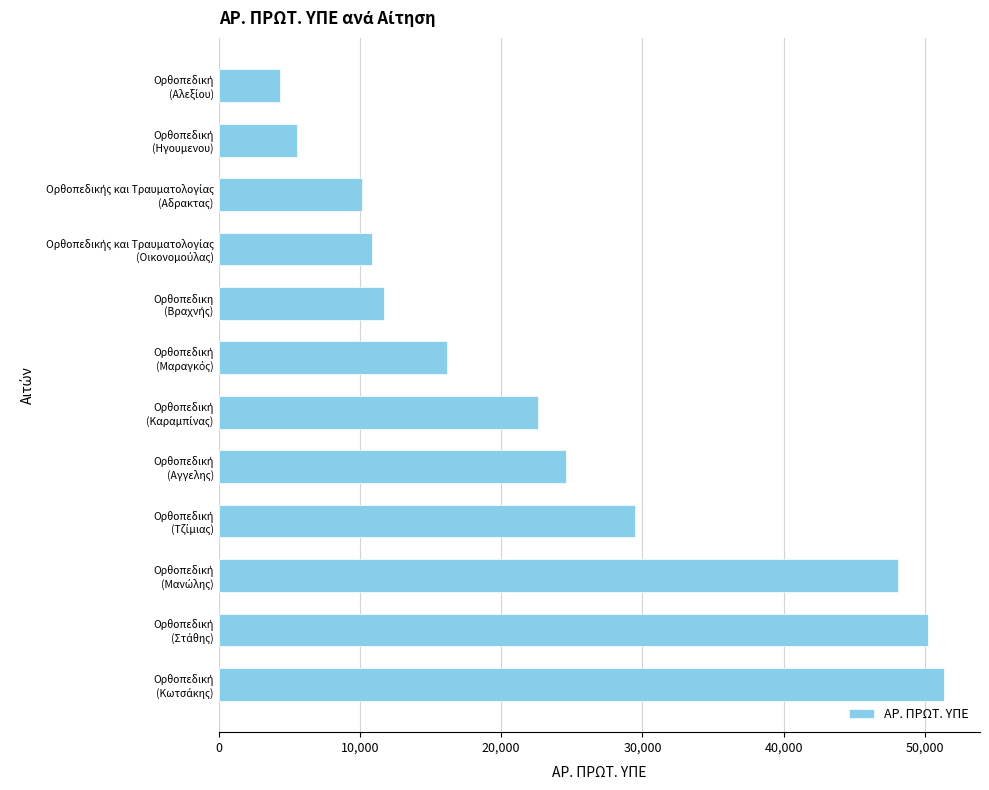

Reading bottom to top, transcribe all the data shown in this chart.

51336	50206	48091	29457	24582	22637	16180	11701	10819	10158	5516	4337